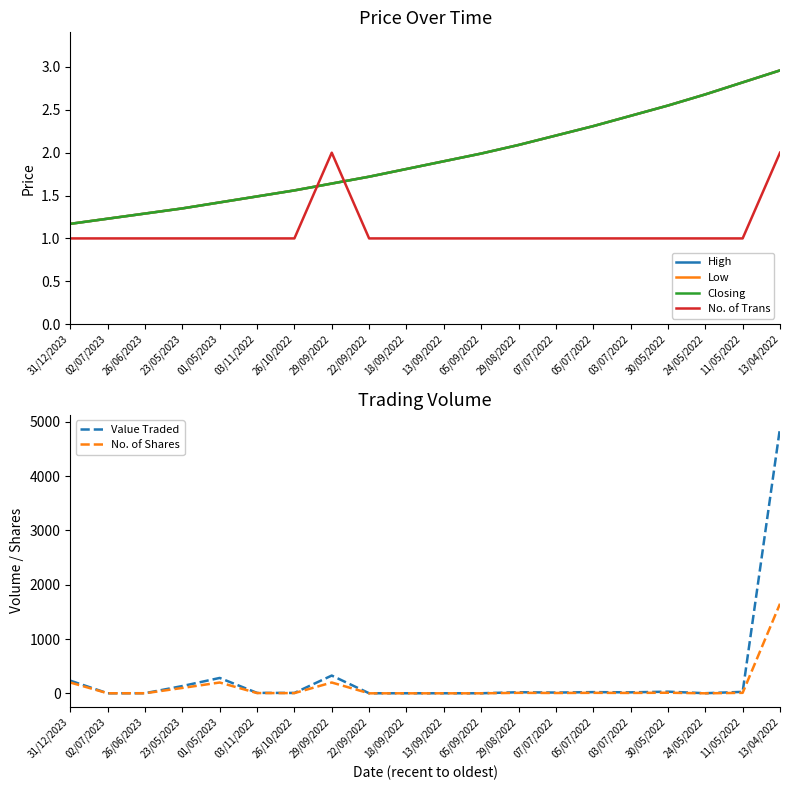

What is the minimum value shown in the chart?

1.0